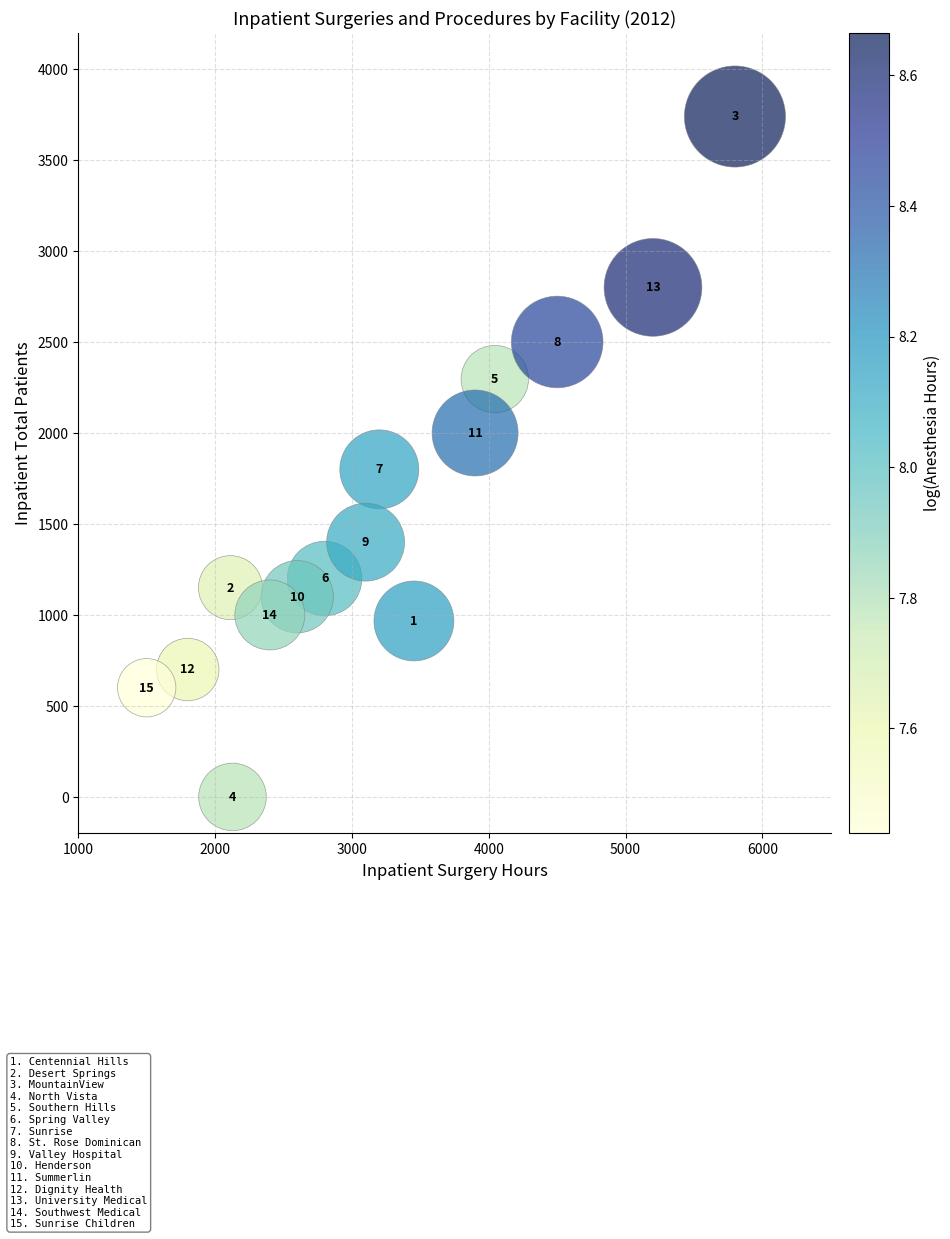

What Y value in the scatter plot is closest to 1869?

1800